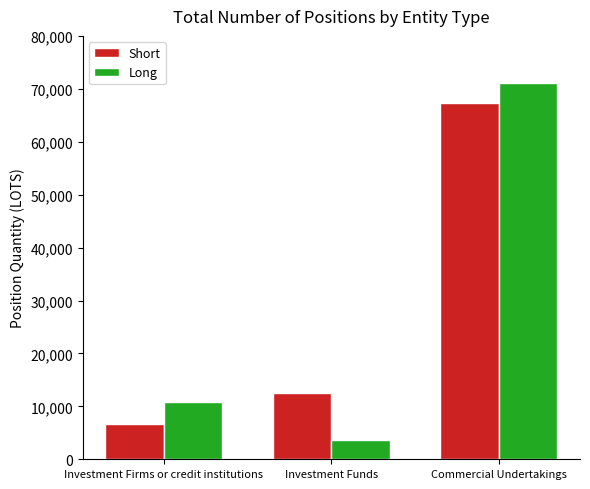

At Commercial Undertakings, list the series in order from largest to smallest.

Long, Short